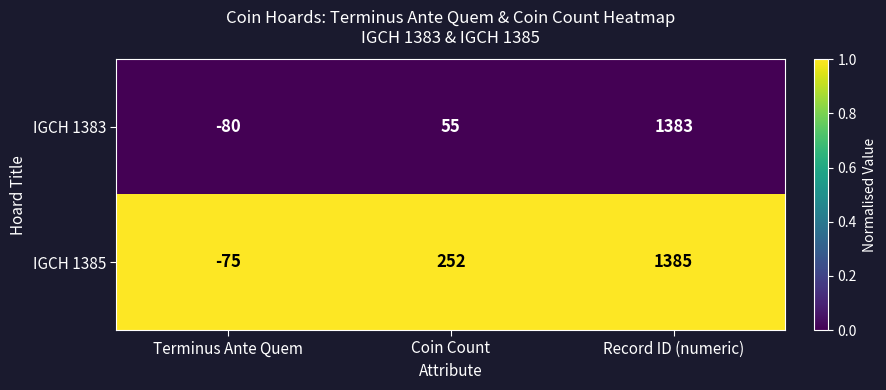

List the labels in order of IGCH 1383 value, largest first.

Record ID (numeric), Coin Count, Terminus Ante Quem